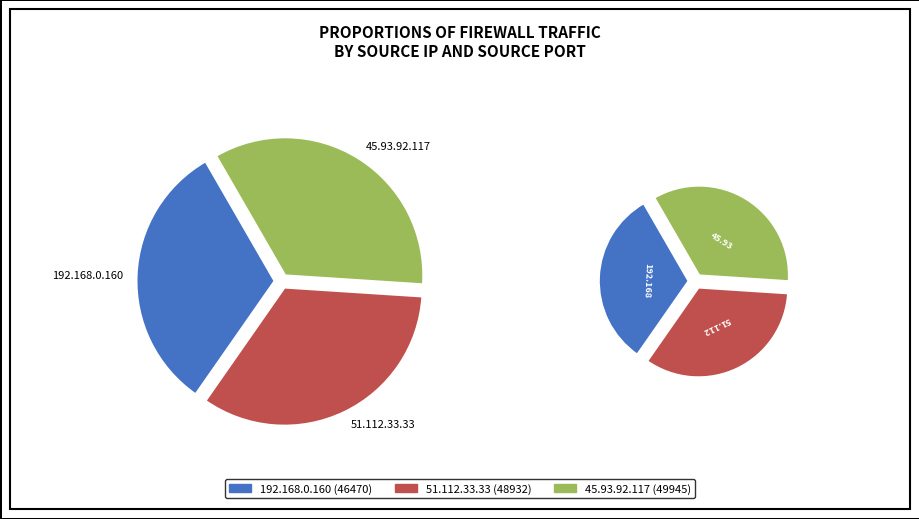

True or false: 45.93.92.117 accounts for 34% of the total.

True